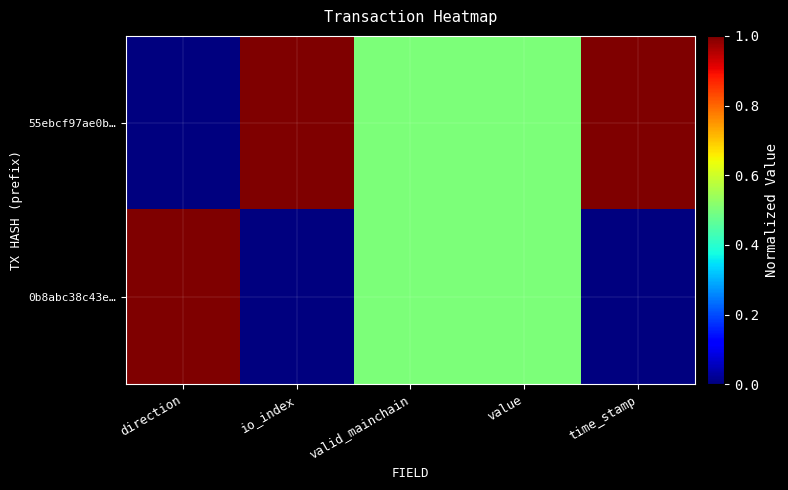

Reading left to right, transcribe all the data shown in this chart.

55ebcf97ae0b…: direction=0.0	io_index=1.0	valid_mainchain=0.5	value=0.5	time_stamp=1.0
0b8abc38c43e…: direction=1.0	io_index=0.0	valid_mainchain=0.5	value=0.5	time_stamp=0.0